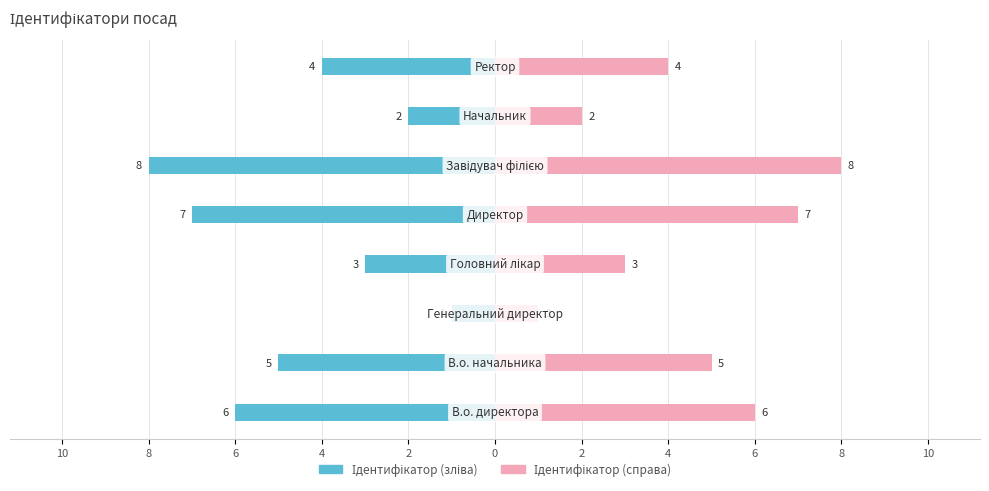

What are all the series names shown in the legend?

Ідентифікатор (зліва), Ідентифікатор (справа)